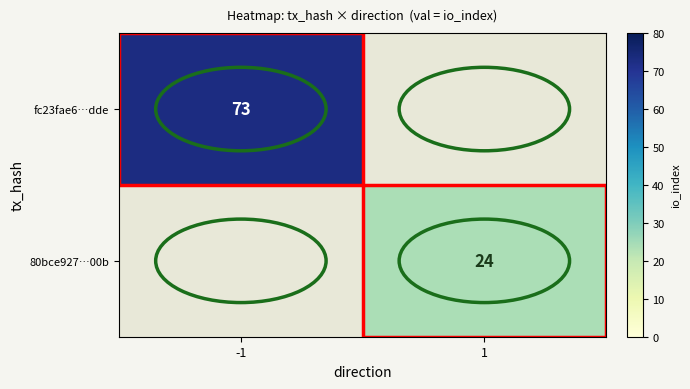

Which label corresponds to the largest value in the chart?

-1